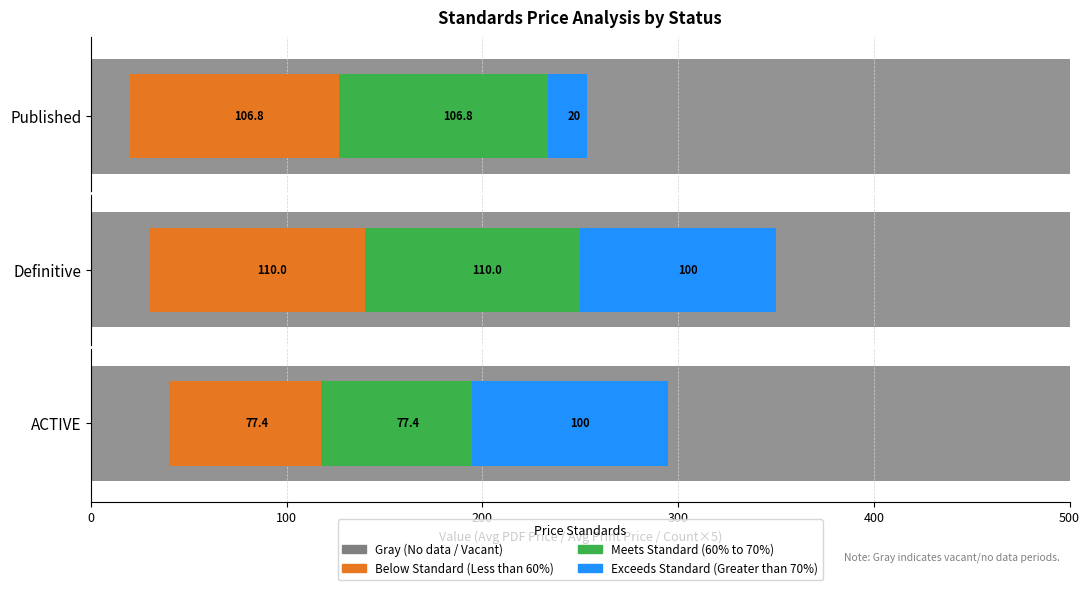

What is the value of the Below Standard (Less than 60%) bar at the 2nd from the left?

110.0